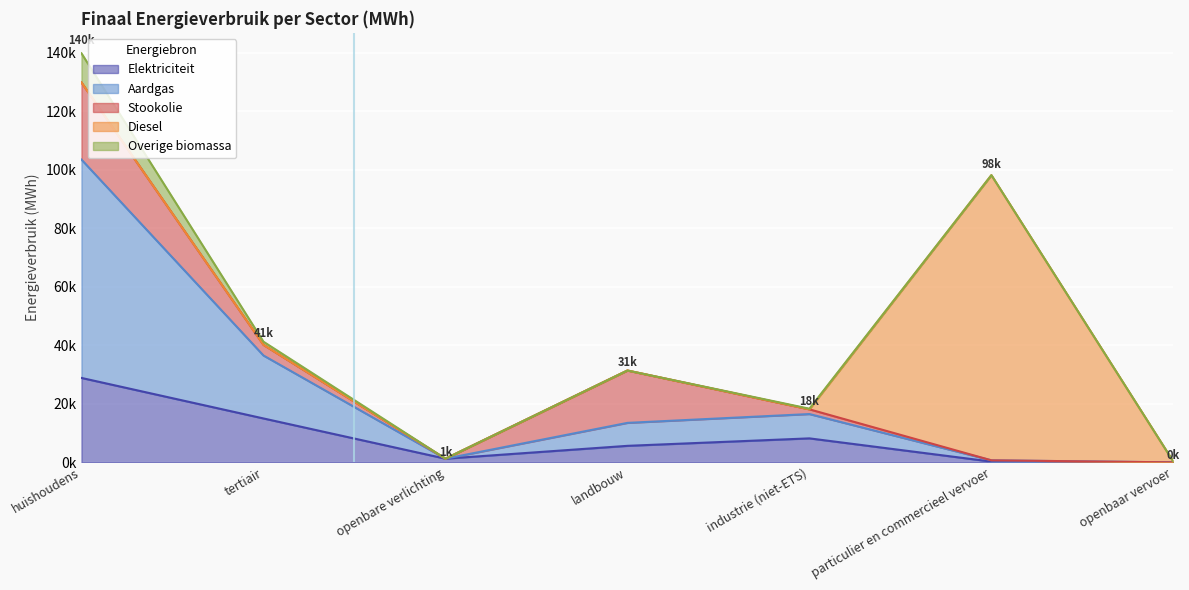

Rank the series by their maximum value, from highest to lowest.

Diesel, Aardgas, Elektriciteit, Stookolie, Overige biomassa